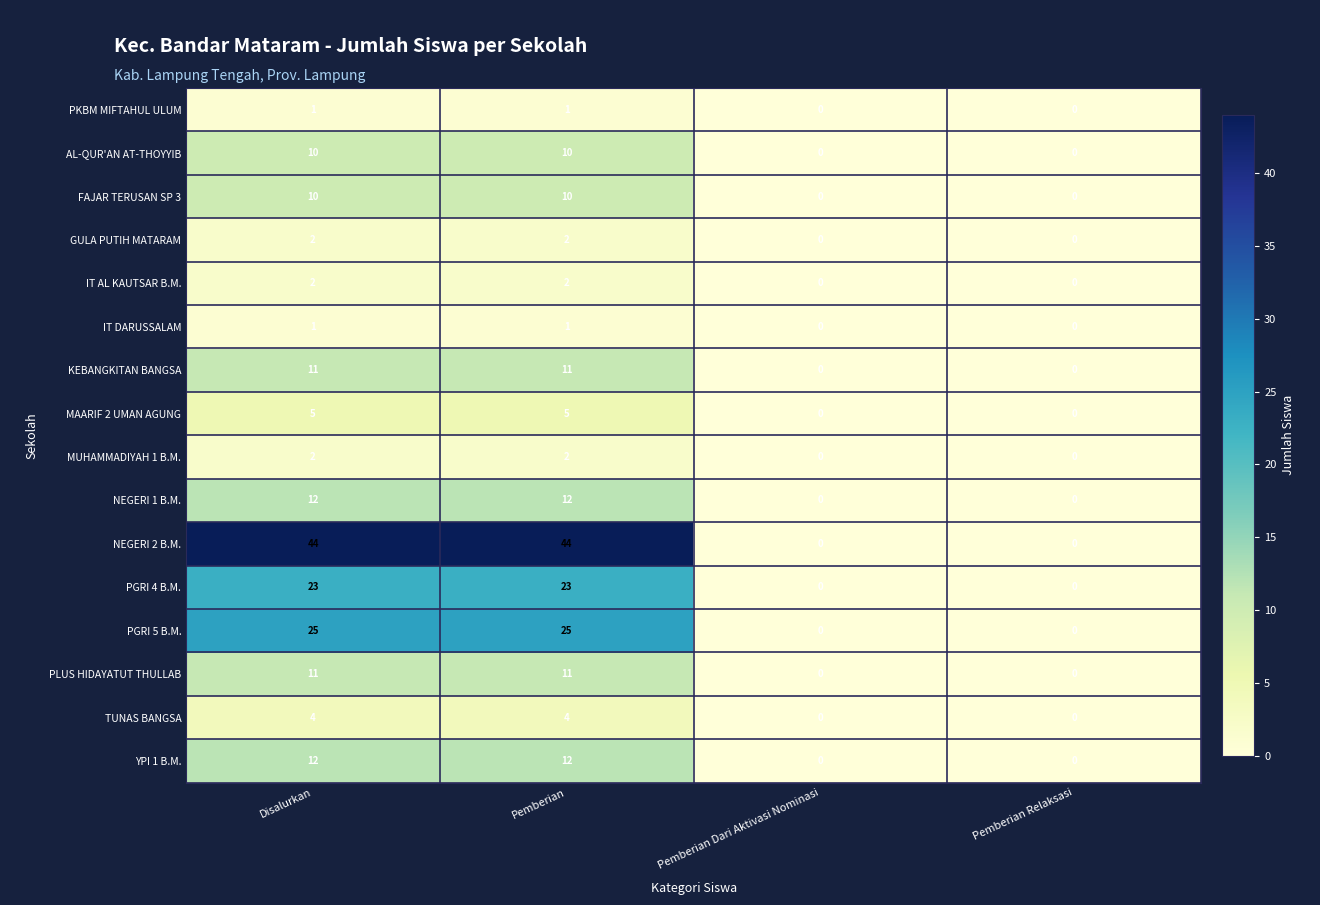

Which series has the largest total across all categories?

NEGERI 2 B.M.